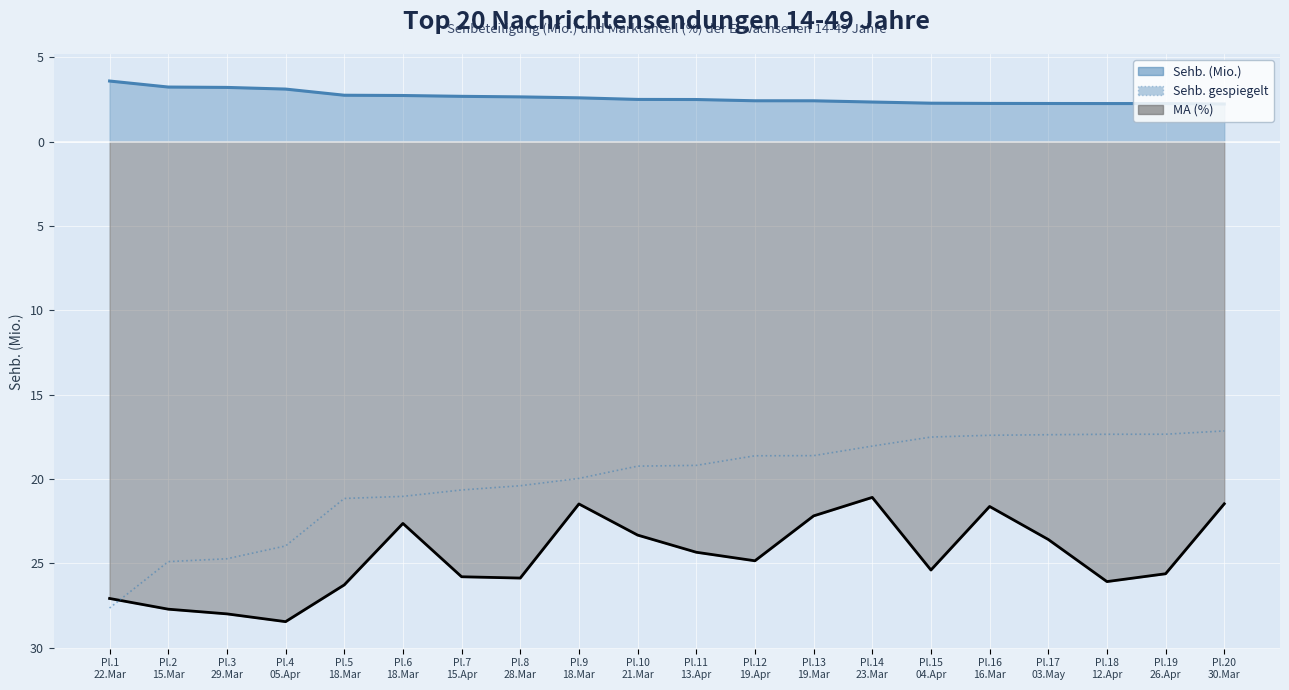

How many categories are shown in the chart?

20